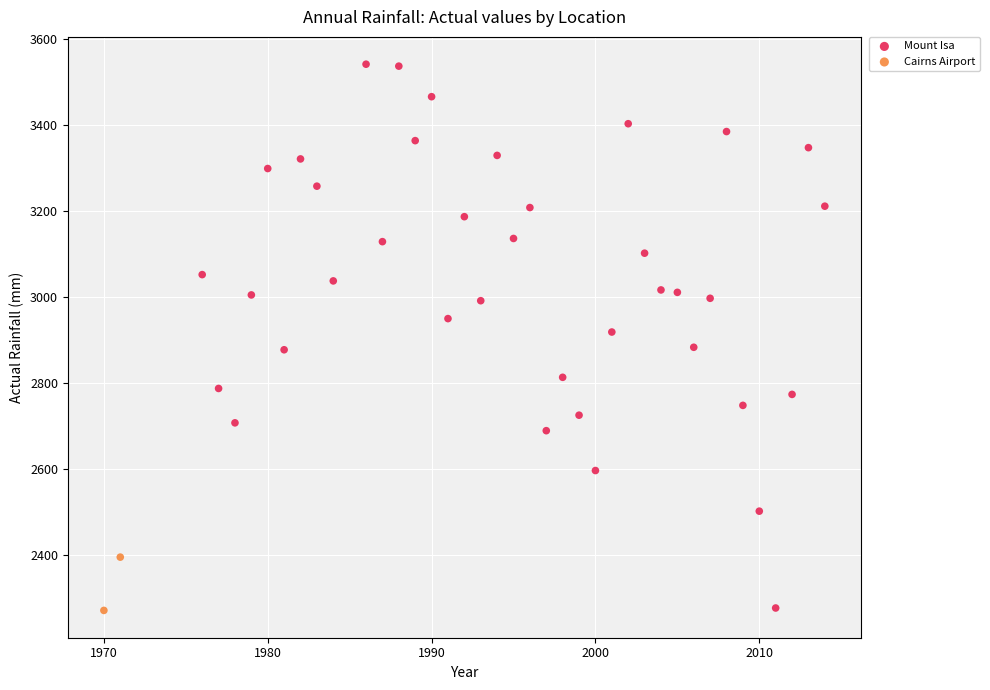

What are all the series names shown in the legend?

Mount Isa, Cairns Airport